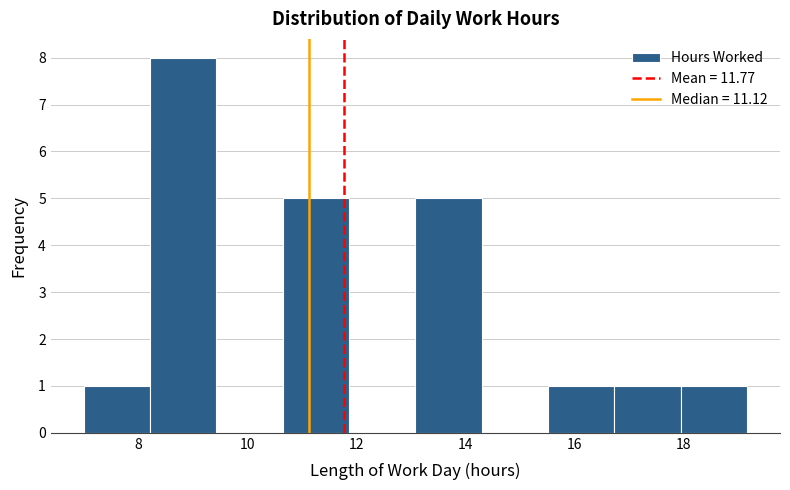

Reading left to right, list every bar in this chart as the range it spans on the x-axis followed by its height. Neither the bar edges nor the heights are printed on the chart, so give them approximately, as read against the axes.

7.0 to 8.2: 1
8.2 to 9.4: 8
9.4 to 10.6: 0
10.6 to 11.8: 5
11.8 to 13.0: 0
13.0 to 14.4: 5
14.4 to 15.6: 0
15.6 to 16.8: 1
16.8 to 18.0: 1
18.0 to 19.2: 1